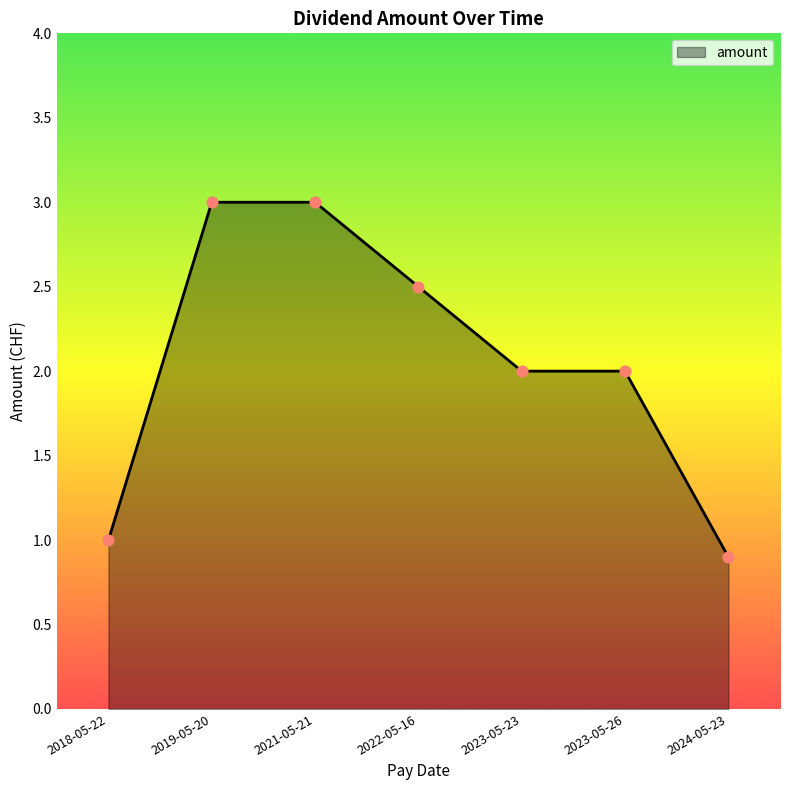

What is the ratio of the value at 2023-05-26 to the value at 2023-05-23?

1.0